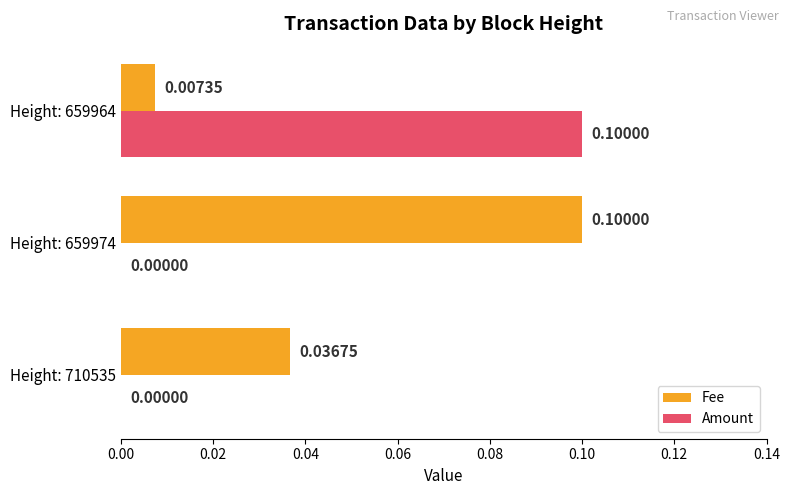

Which series has the largest total across all categories?

Fee